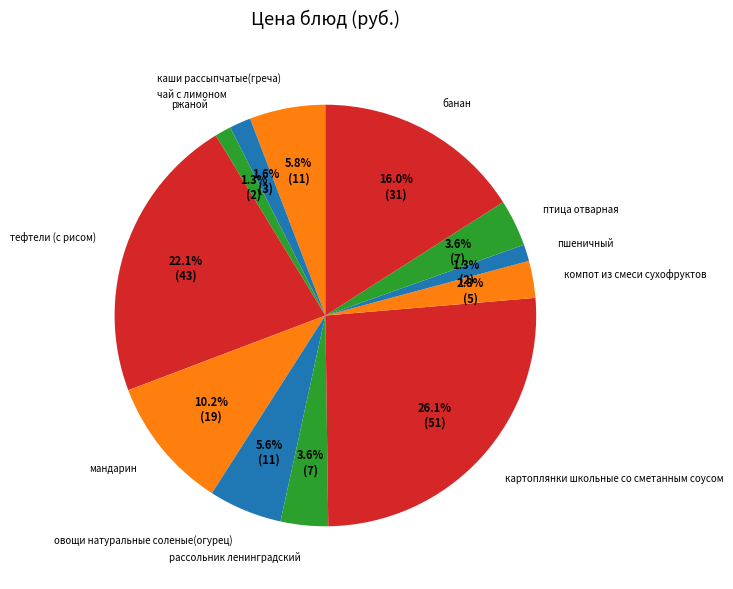

Which category has the biggest portion of the pie?

картоплянки школьные со сметанным соусом